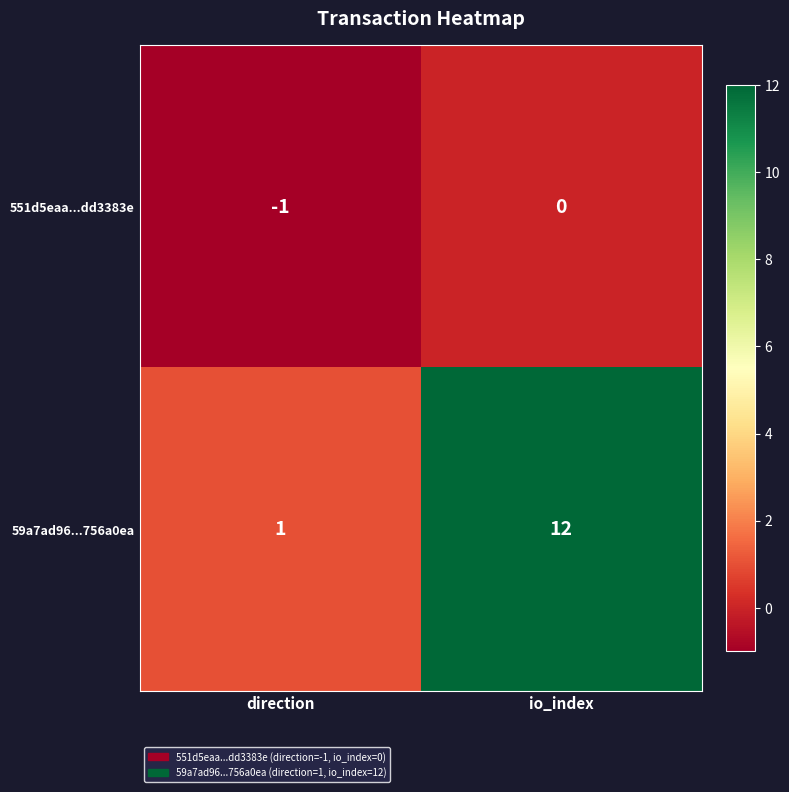

Which category has the highest value across all series?

io_index